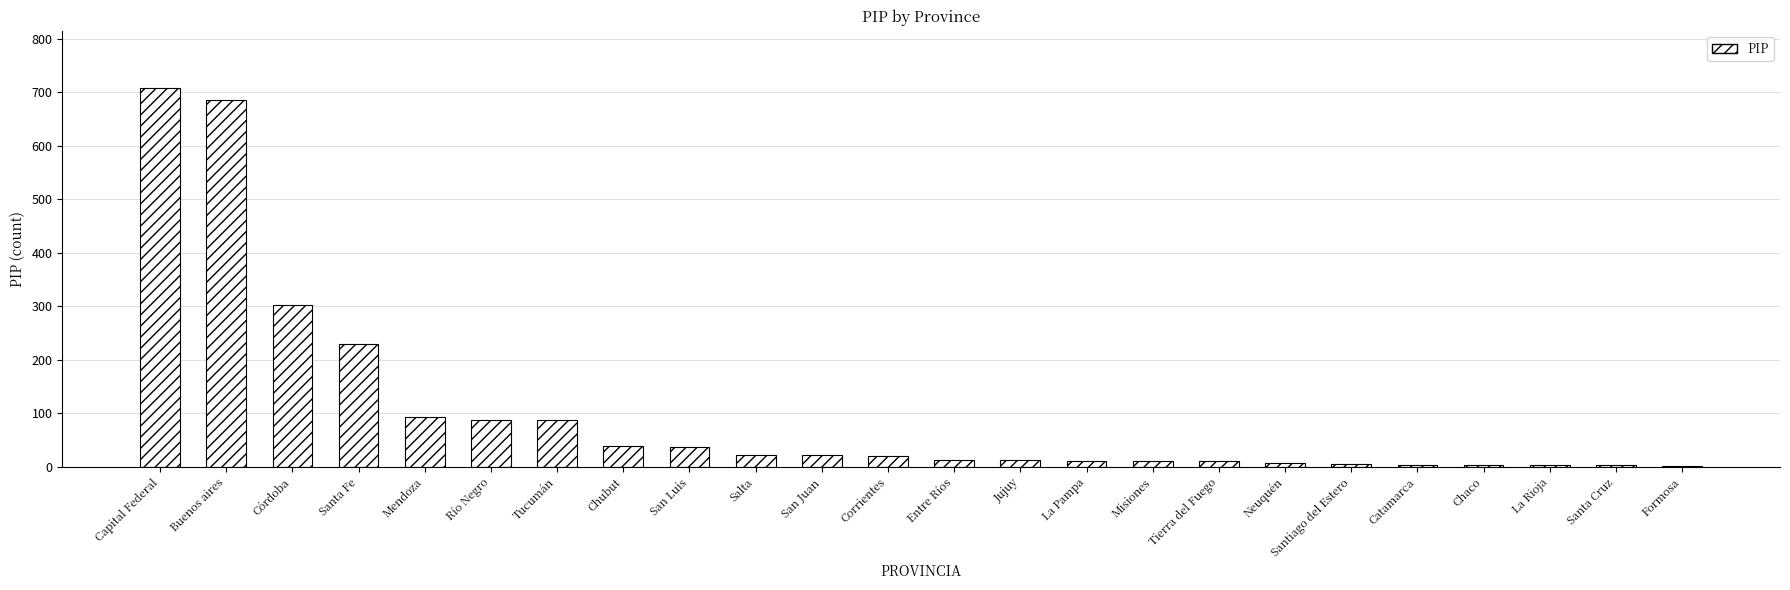

What is the greatest value displayed?

709